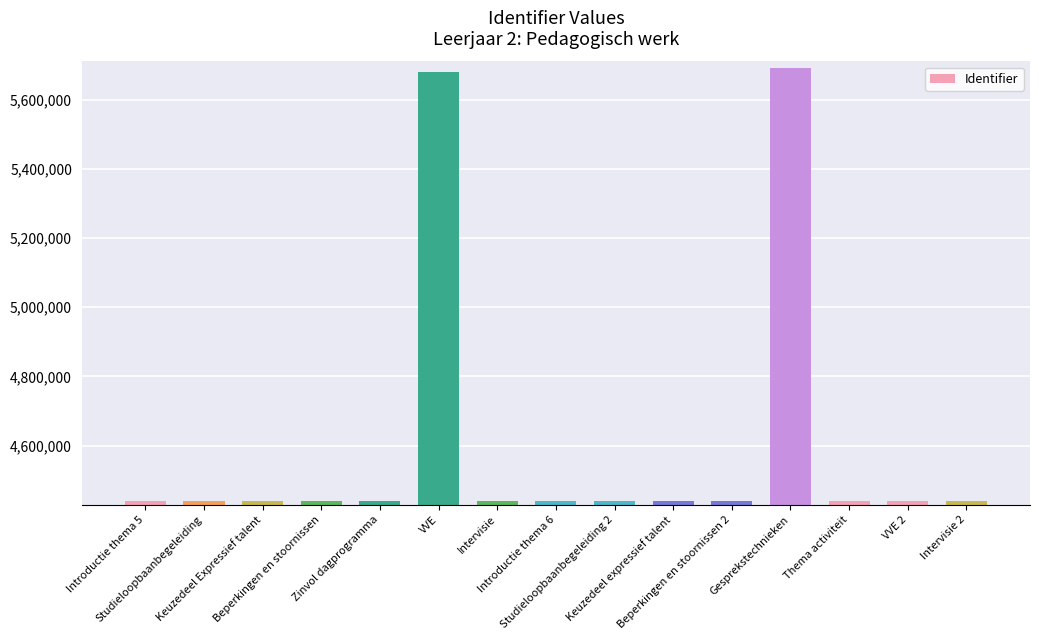

The value at Gesprekstechnieken is 8103444. True or false?

False